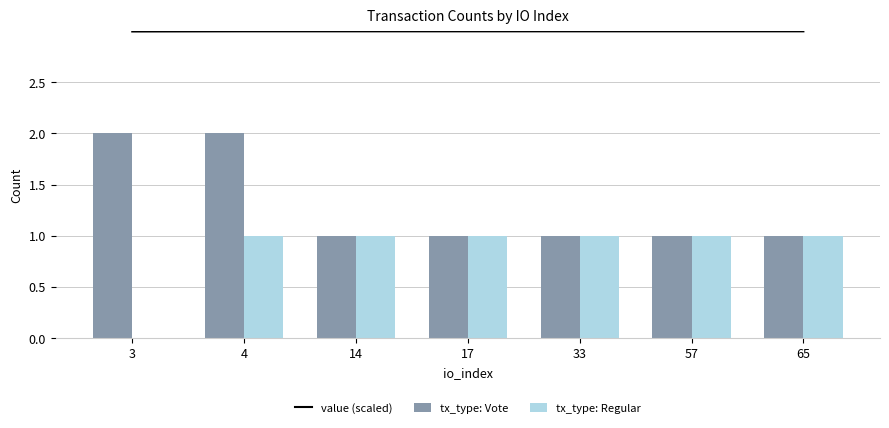

True or false: tx_type: Vote has a value of 1.0 at 17.

True